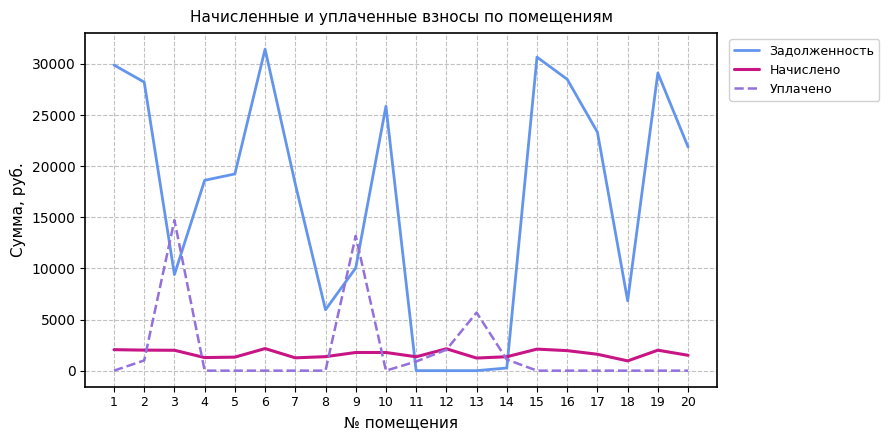

Is it true that Начислено equals 1502.5 at 20?

True